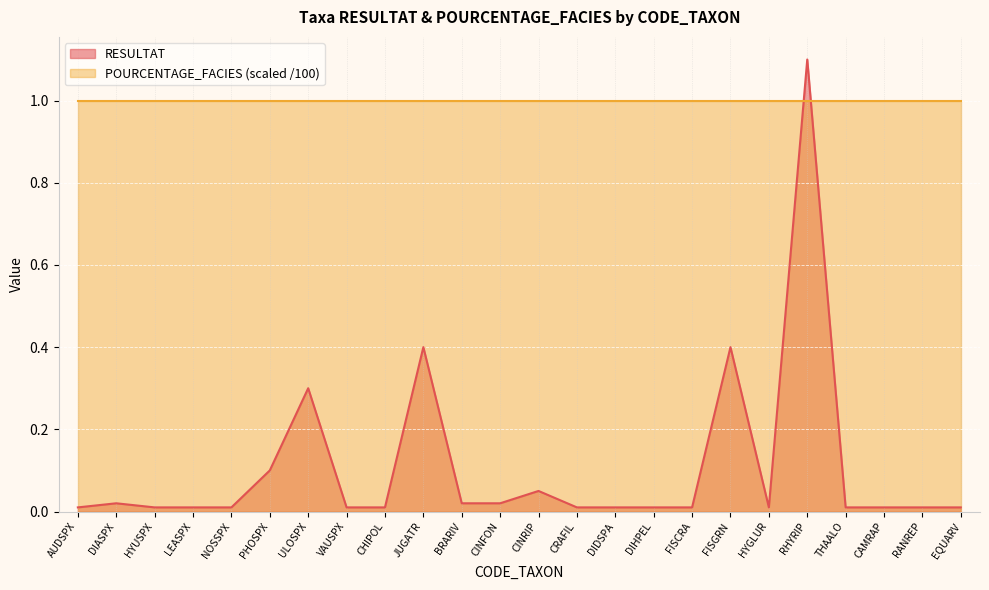

How many interior local peaks (higher than both neighbors) does the data have?

6